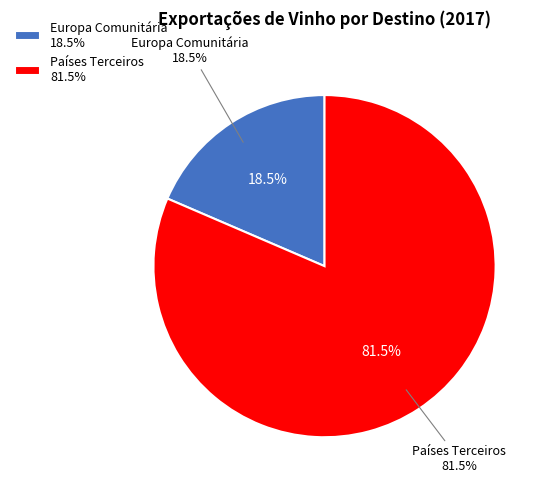

What is the ratio of the value at Europa Comunitária to the value at Países Terceiros?

0.2